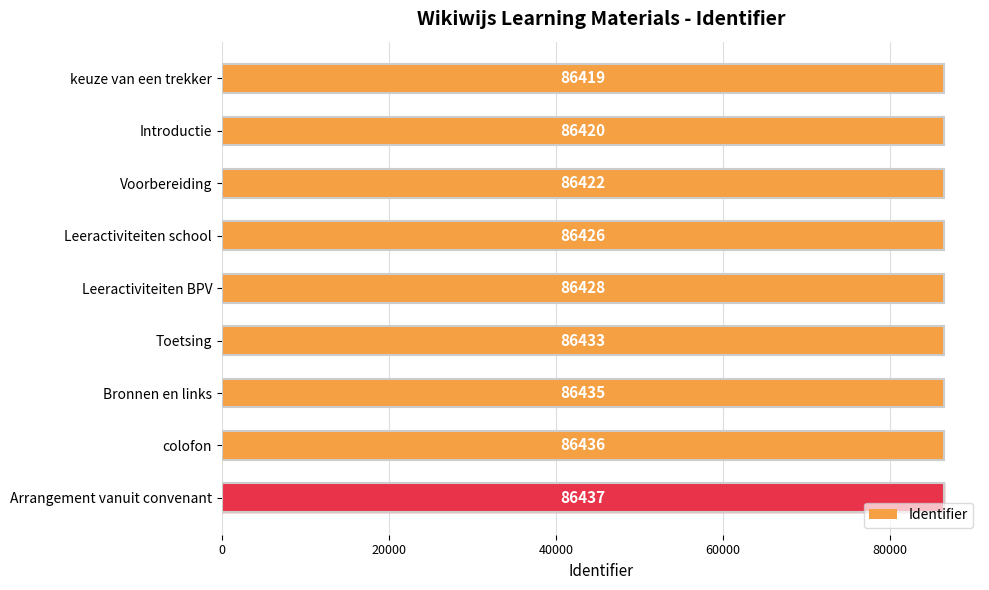

Is it true that the value at keuze van een trekker is 86419?

True